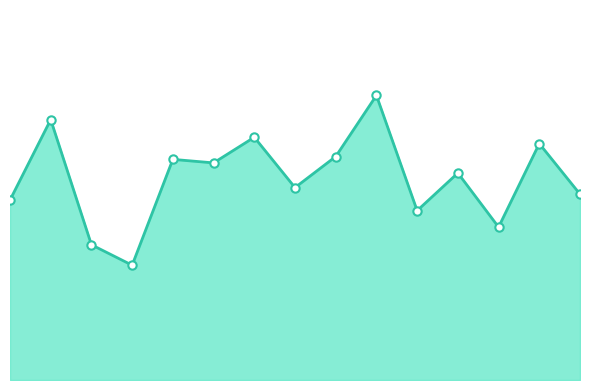

At which category does the data reach its first local peak?

00:16